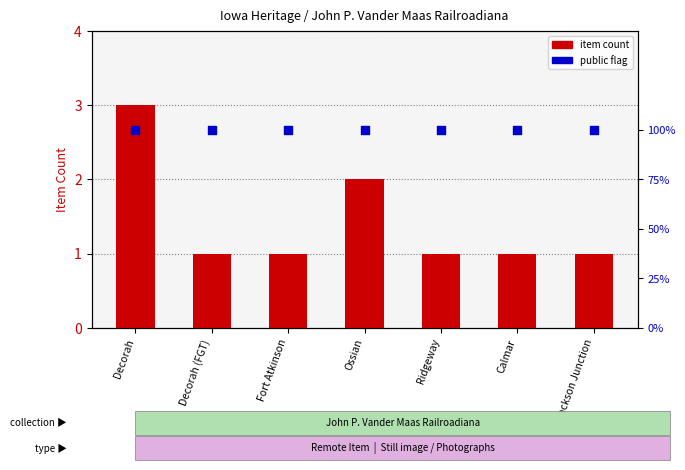

What are all the series names shown in the legend?

item count, public flag